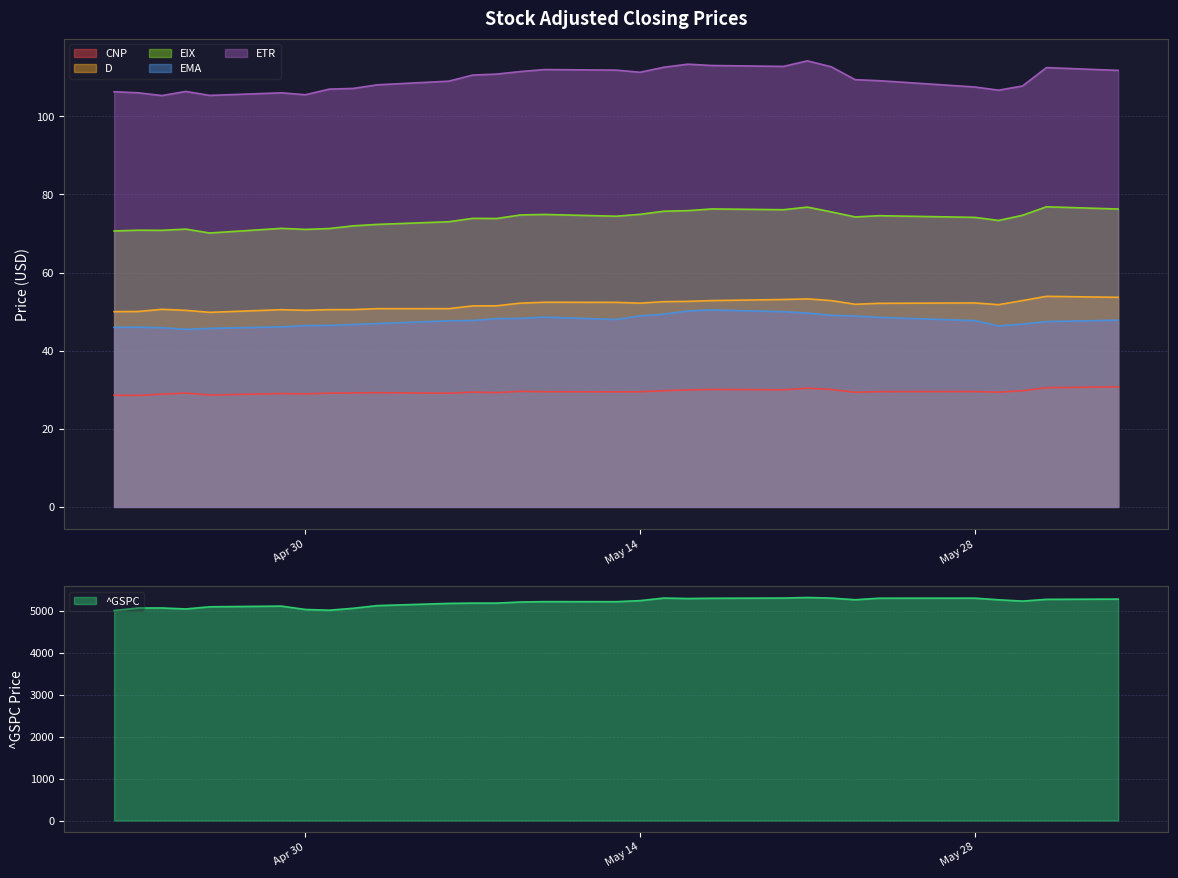

How many lines are shown in the chart?

6